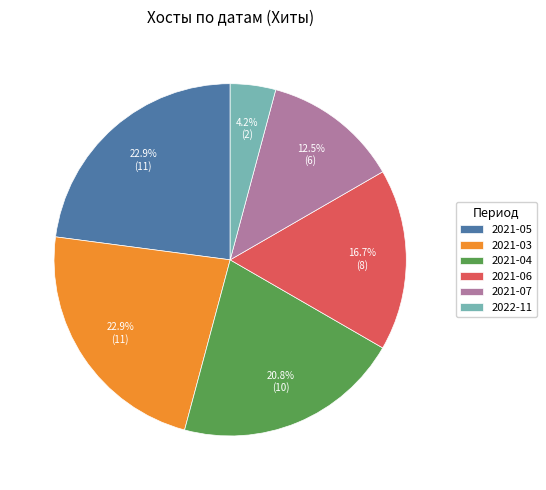

What is the smallest slice in the pie chart?

2022-11